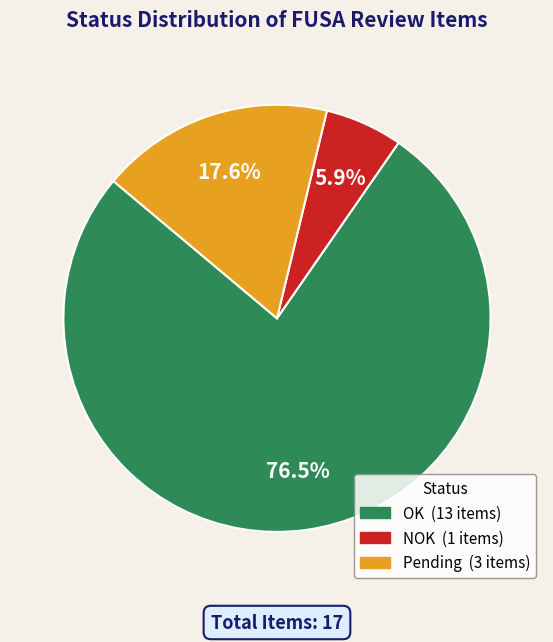

Approximately how many times larger is the value at Pending compared to NOK?

3.0